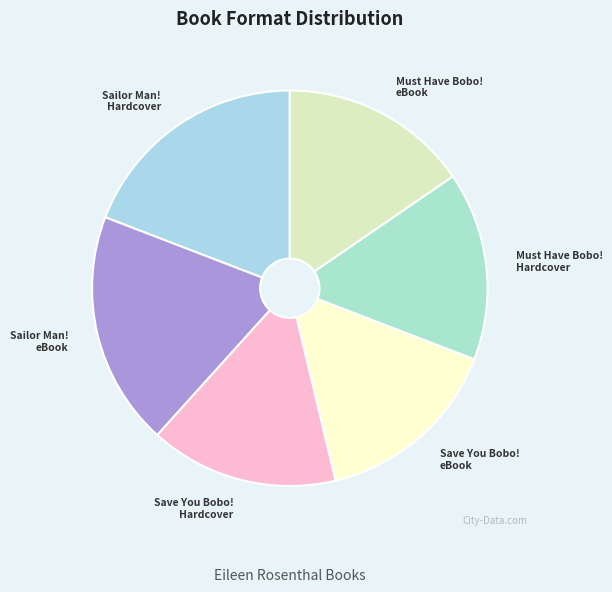

How many slices are in this pie chart?

6